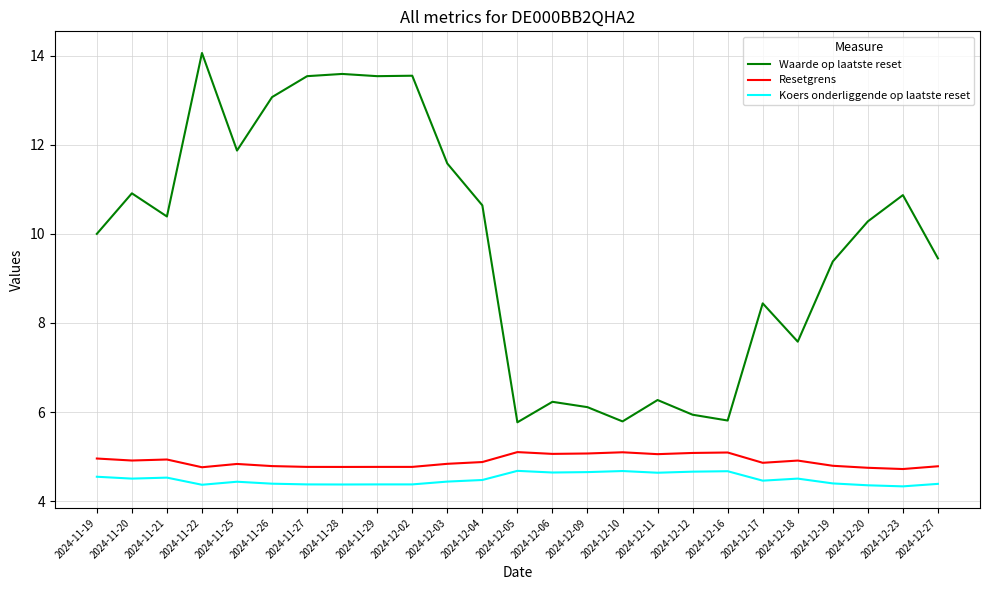

What is the highest value of the Koers onderliggende op laatste reset series?

4.7